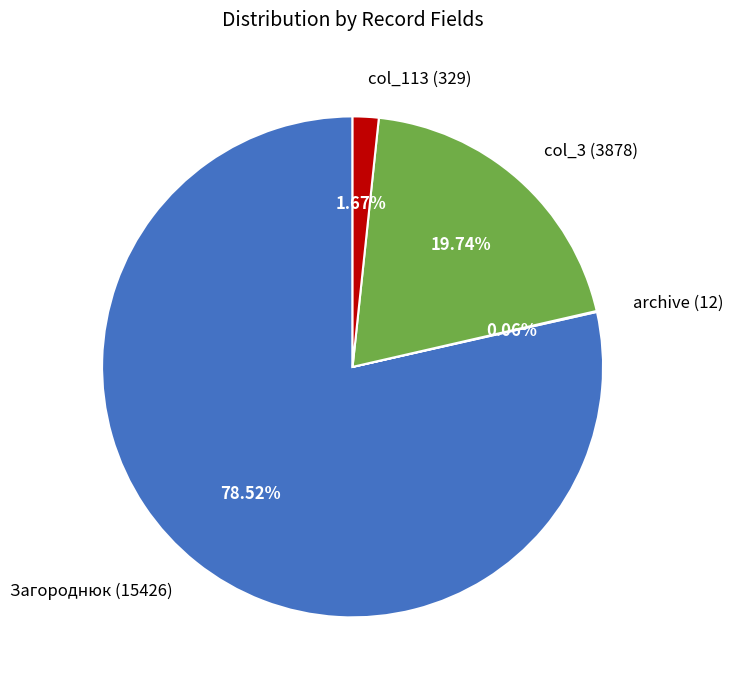

Does any single category account for the majority?

Yes